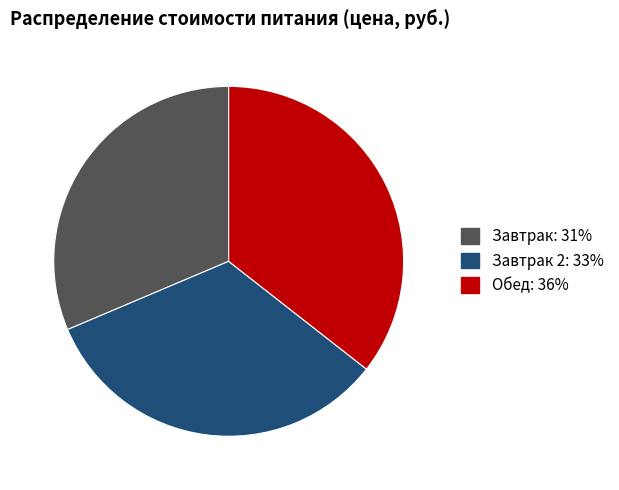

How many segments does this pie chart have?

3